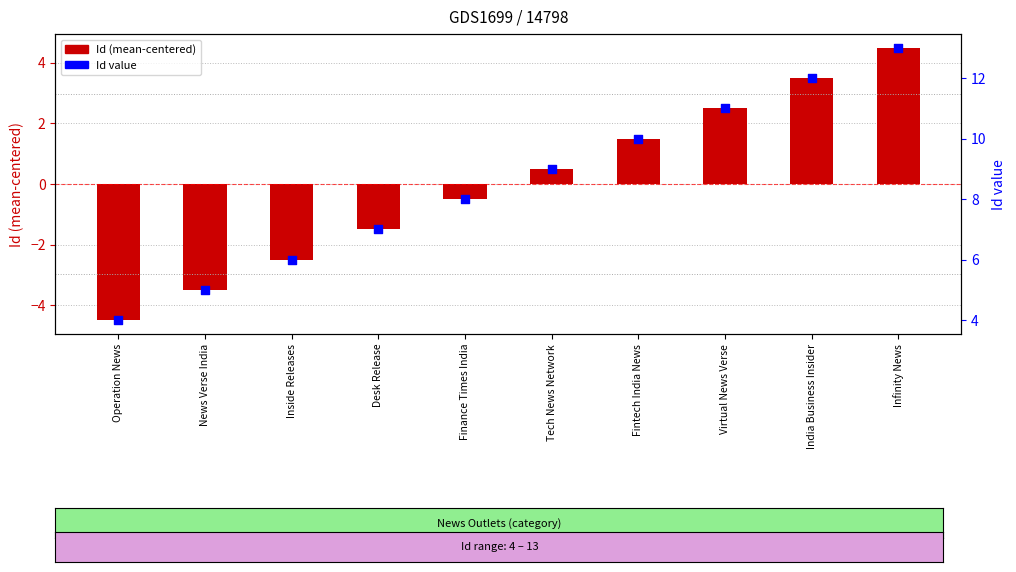

At how many categories does at least one series exceed 7?

6